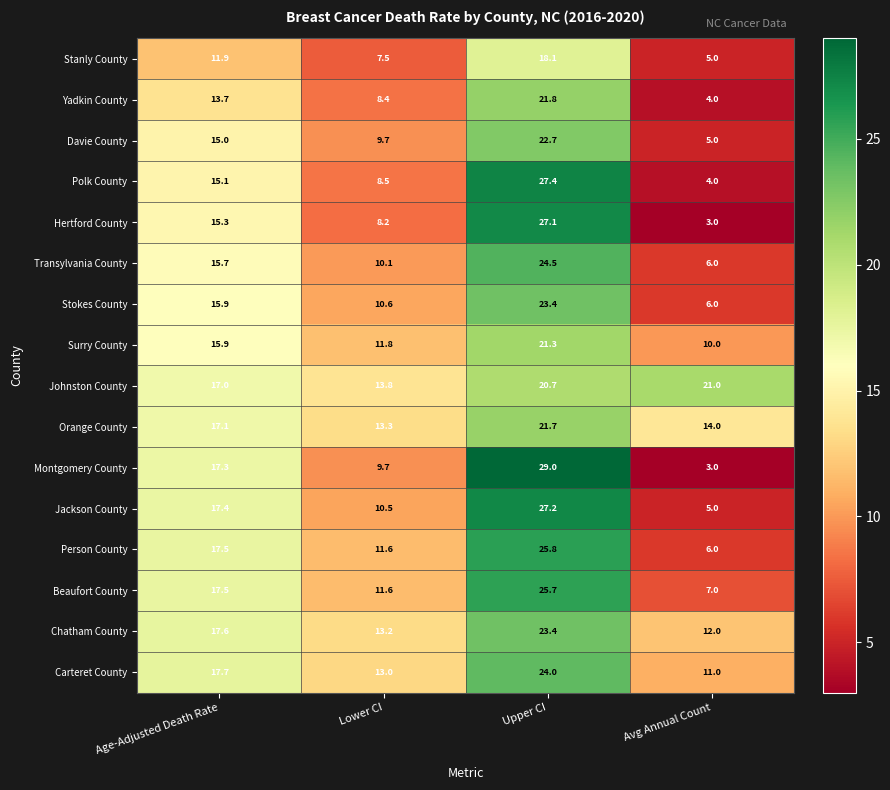

Which series has the widest spread of values?

Montgomery County